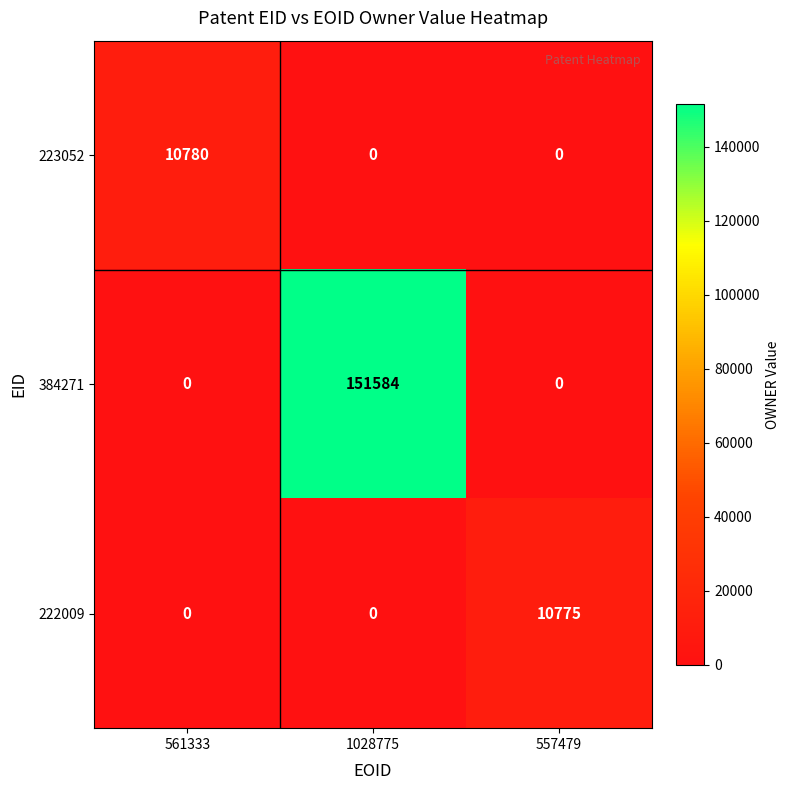

What is the total value across all series at 1028775?

151584